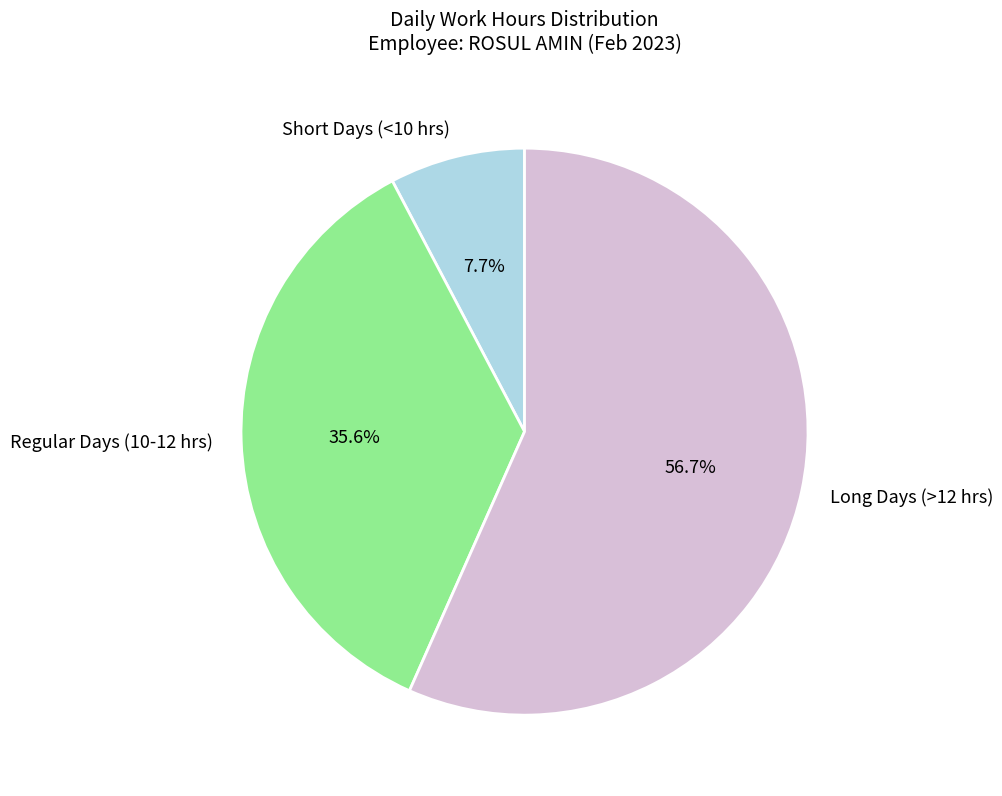

What is the smallest slice in the pie chart?

Short Days (<10 hrs)